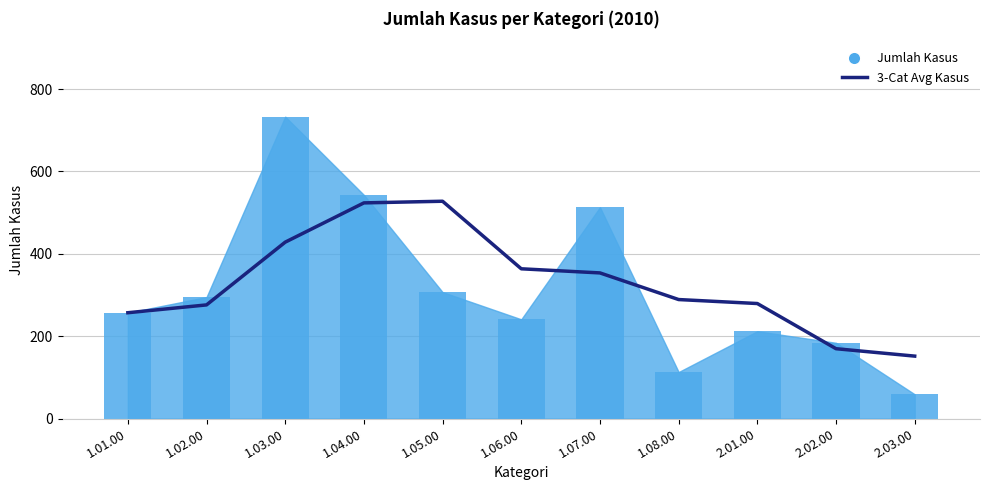

What is the minimum value shown in the chart?

151.7